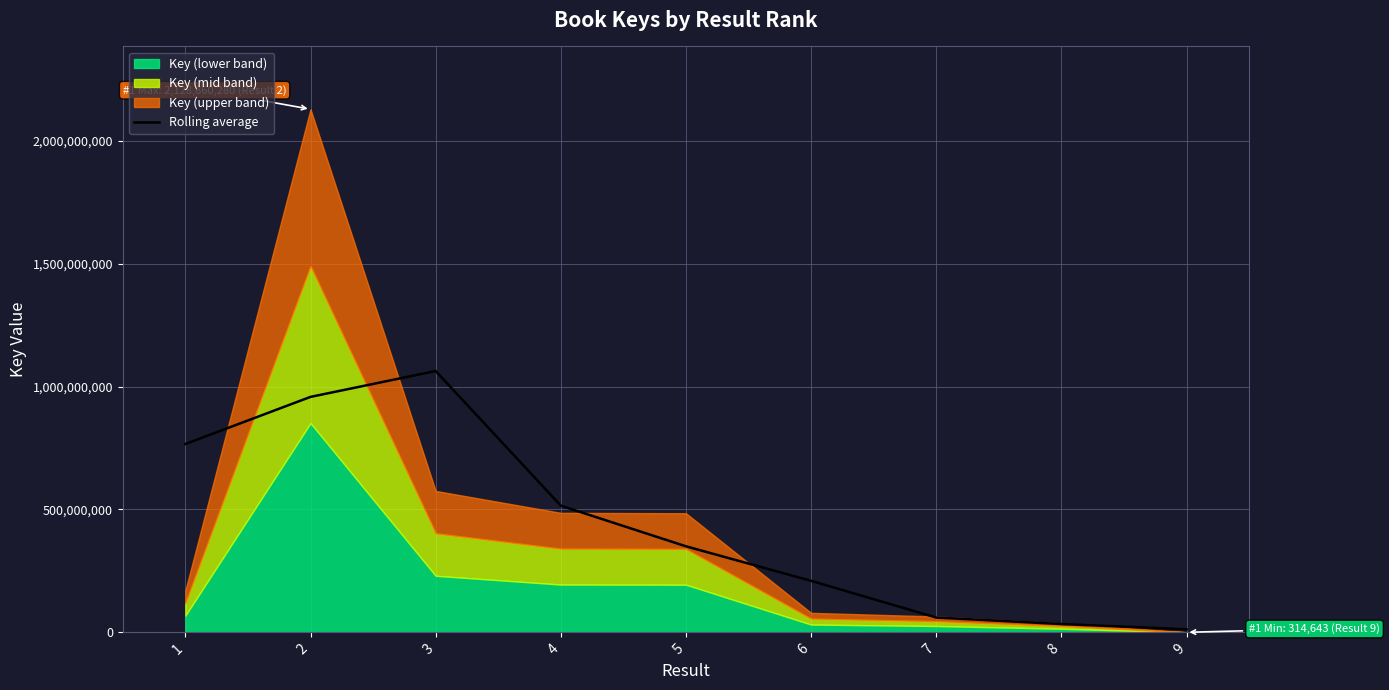

What is the maximum value for Rolling average?

1063569921.0